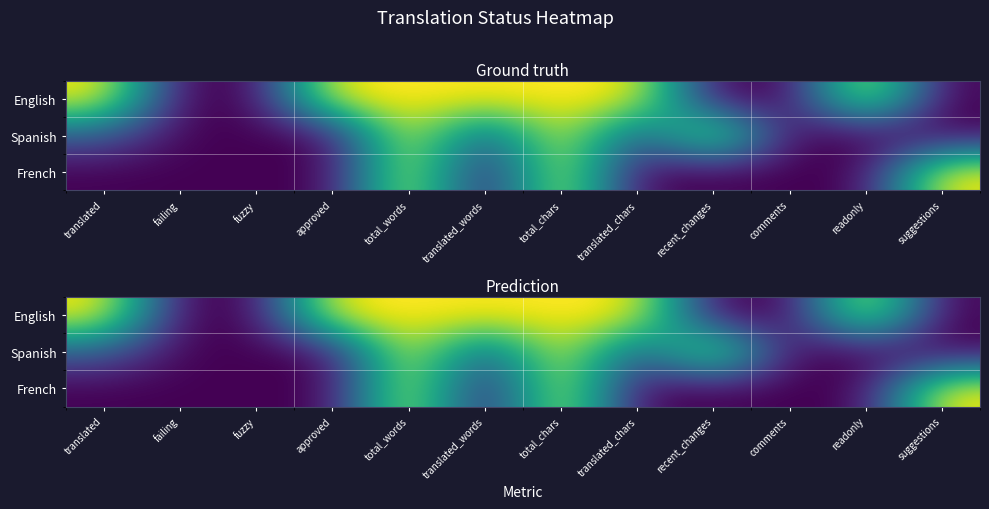

How many Spanish values are between 0 and 1?

12